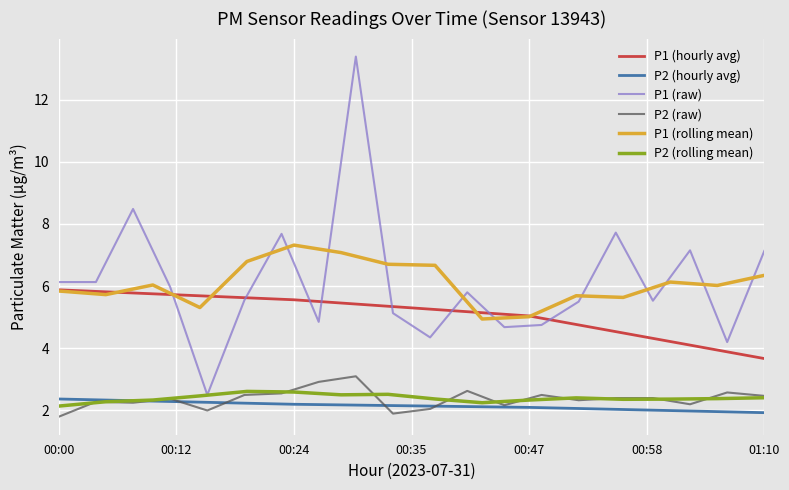

What is the maximum value for P1 (raw)?

13.4